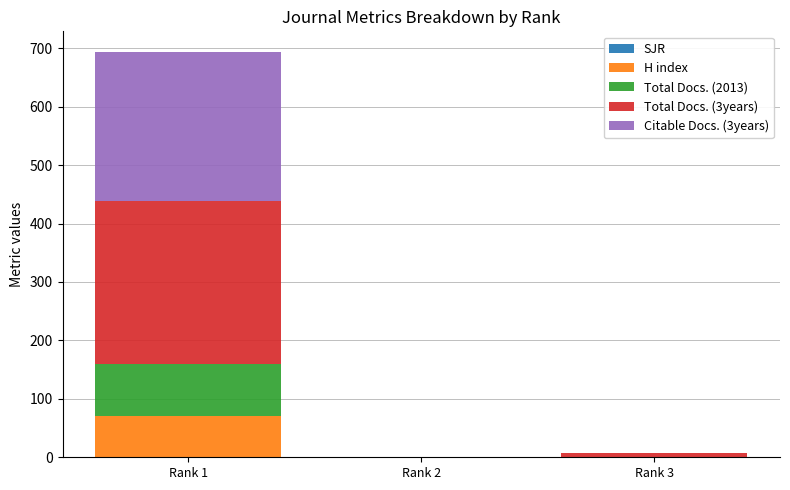

At which category is the sum across all series the highest?

Rank 1